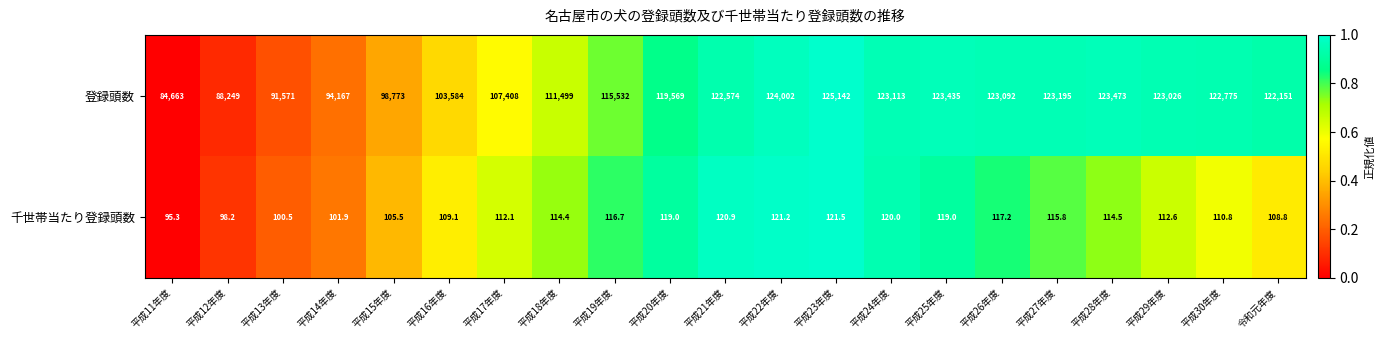

What is the spread (max minus min) of values at 平成18年度?

111384.6